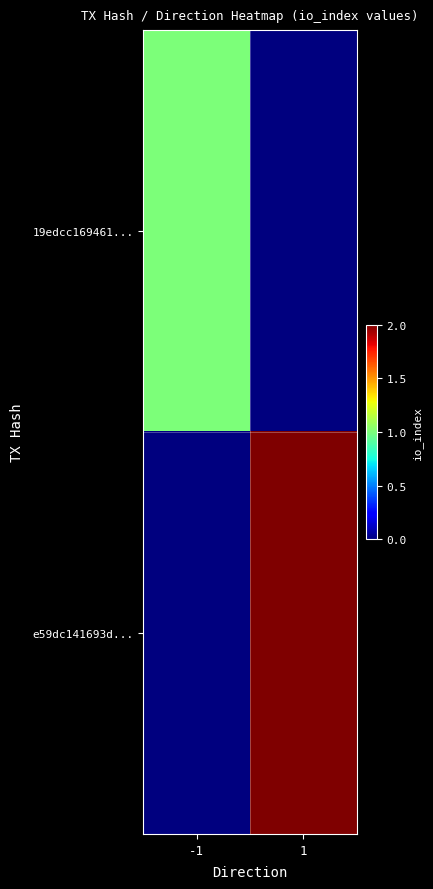

At which category is the sum across all series the highest?

1